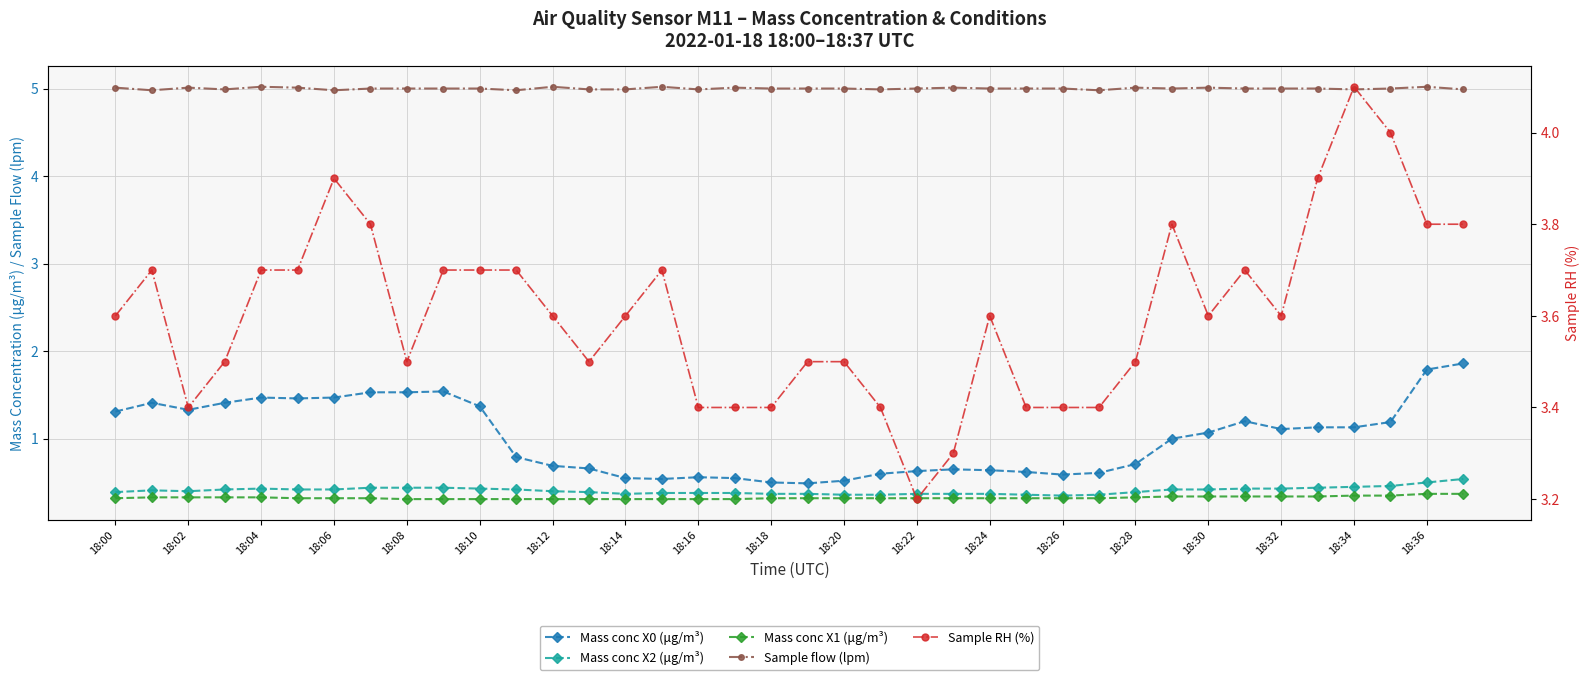

At which category is the sum across all series the highest?

37